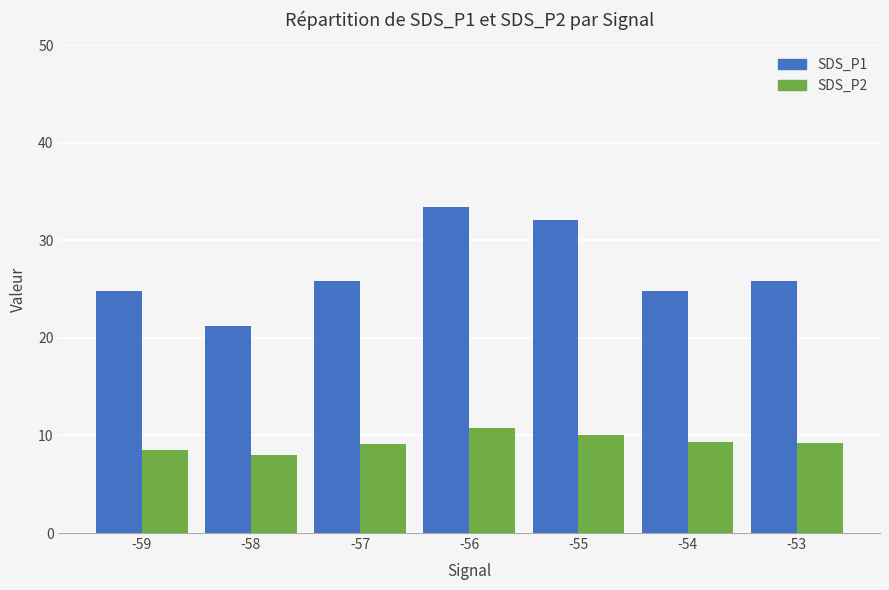

How many categories are shown in the chart?

7